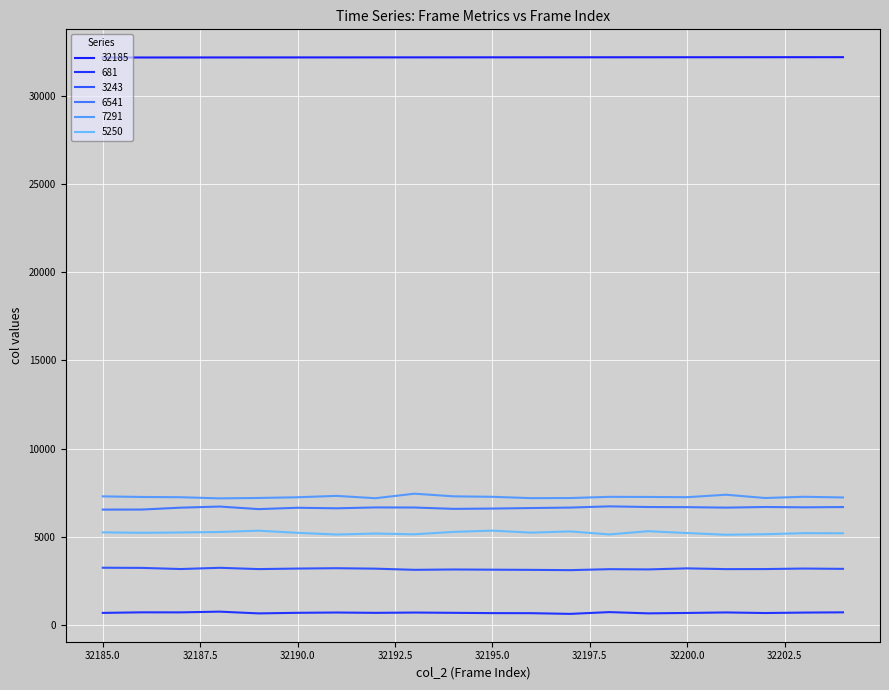

What is the maximum value for 7291?

7443